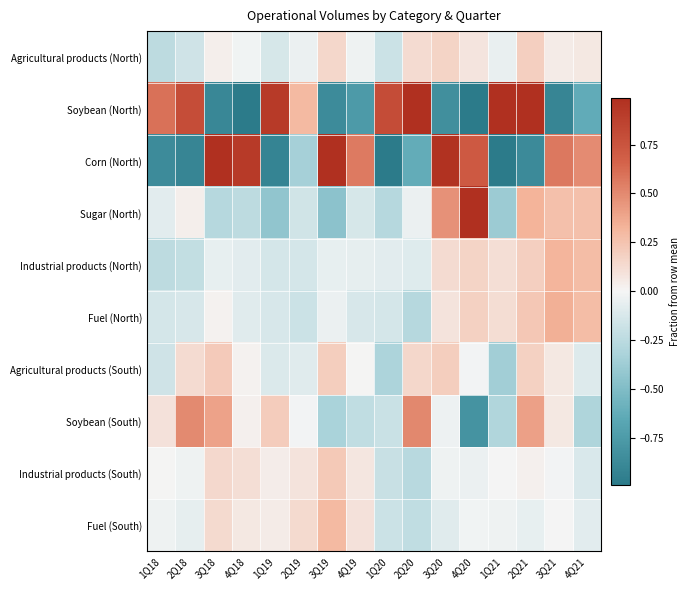

At which category is the sum across all series the highest?

2Q21